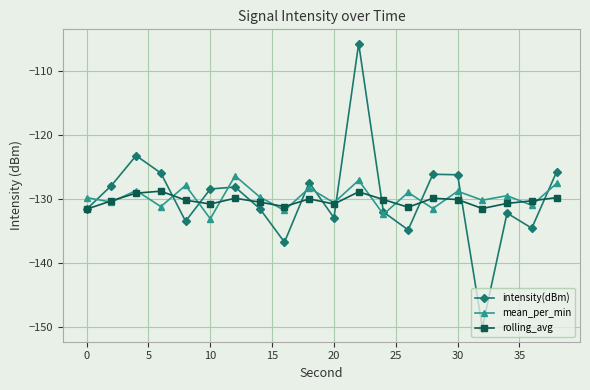

True or false: intensity(dBm) has more than 1 interior local peaks.

True